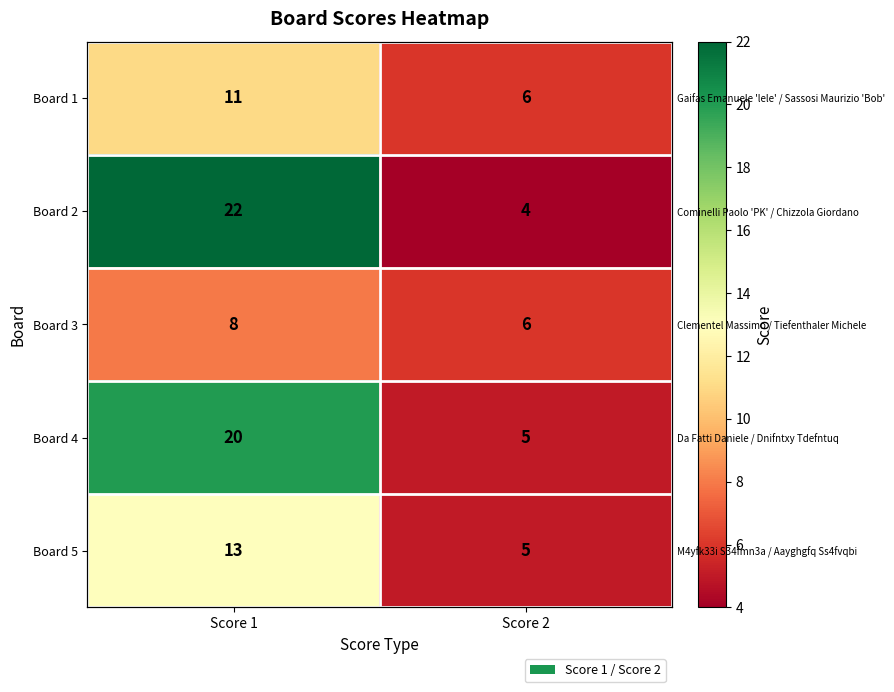

True or false: Board 5 has a value of 13 at Score 1.

True